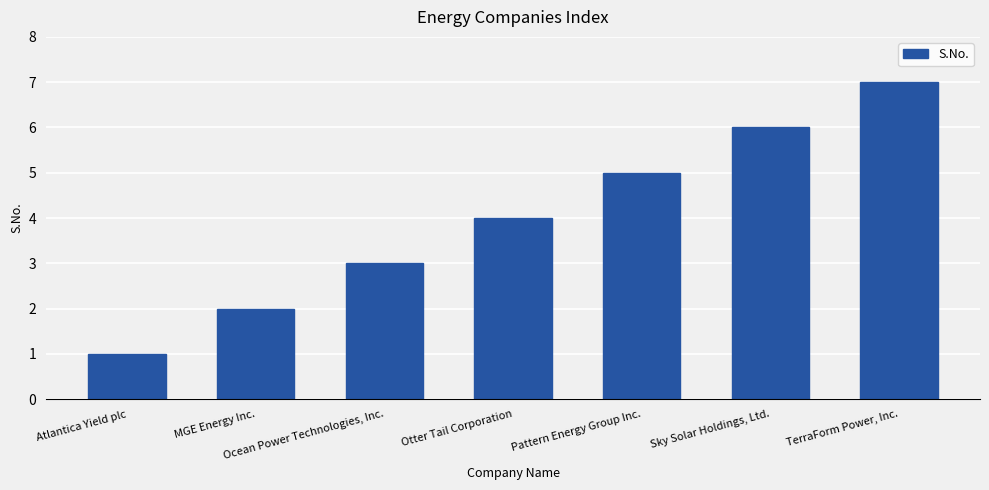

What is the change in value from Sky Solar Holdings, Ltd. to TerraForm Power, Inc.?

+1